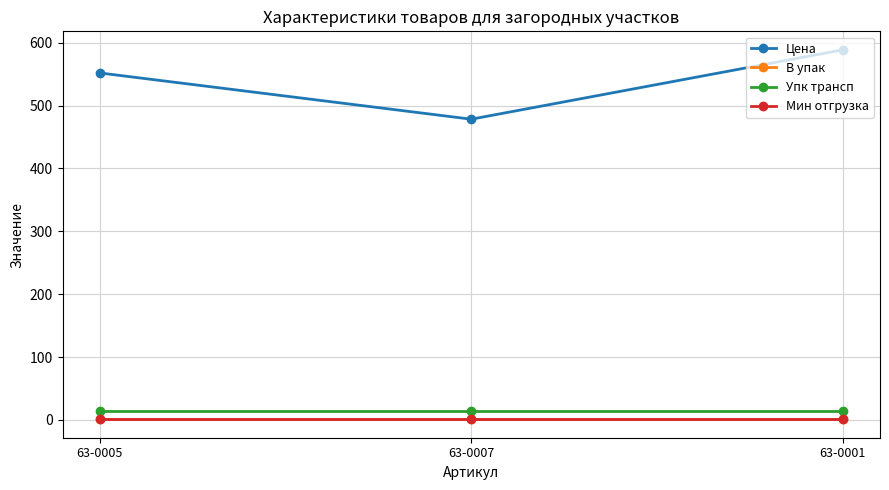

At which label is Цена closest to 533?

63-0005